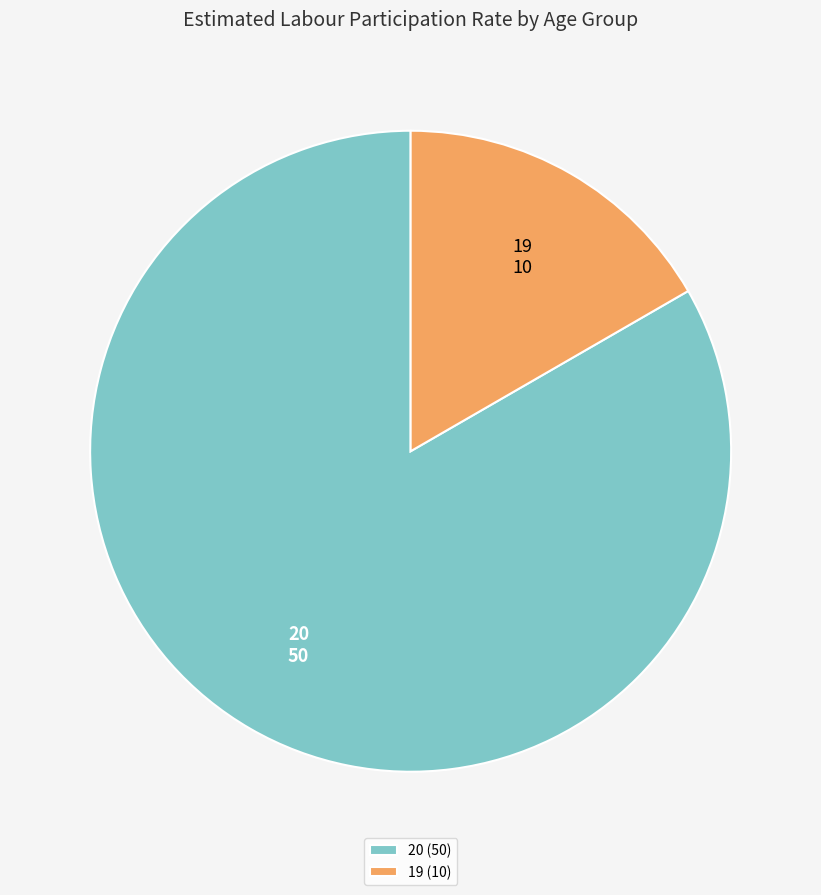

What is the largest slice in the pie chart?

20